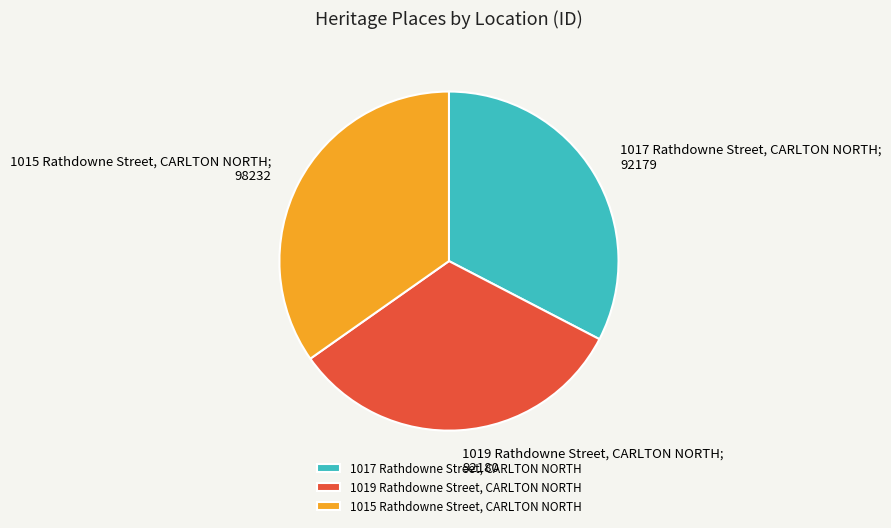

True or false: 1015 Rathdowne Street, CARLTON NORTH accounts for 35% of the total.

True